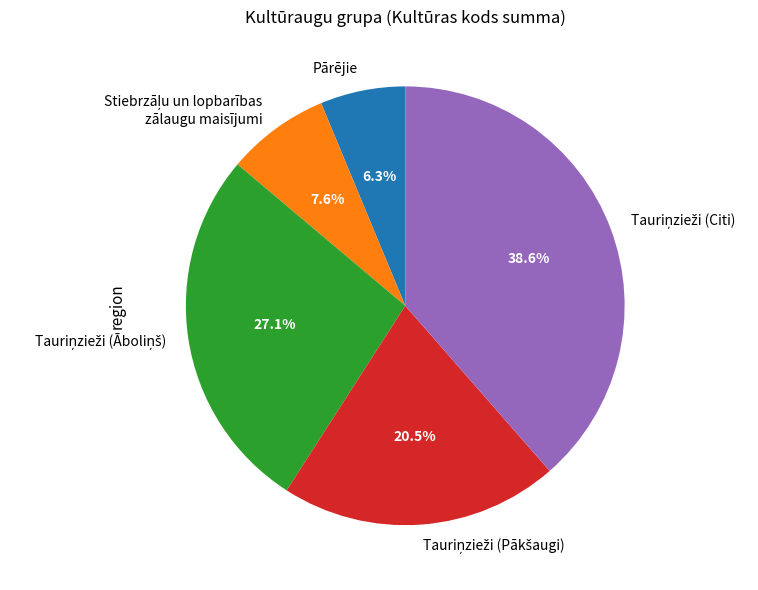

Does Pārējie account for over 50% of the chart?

No